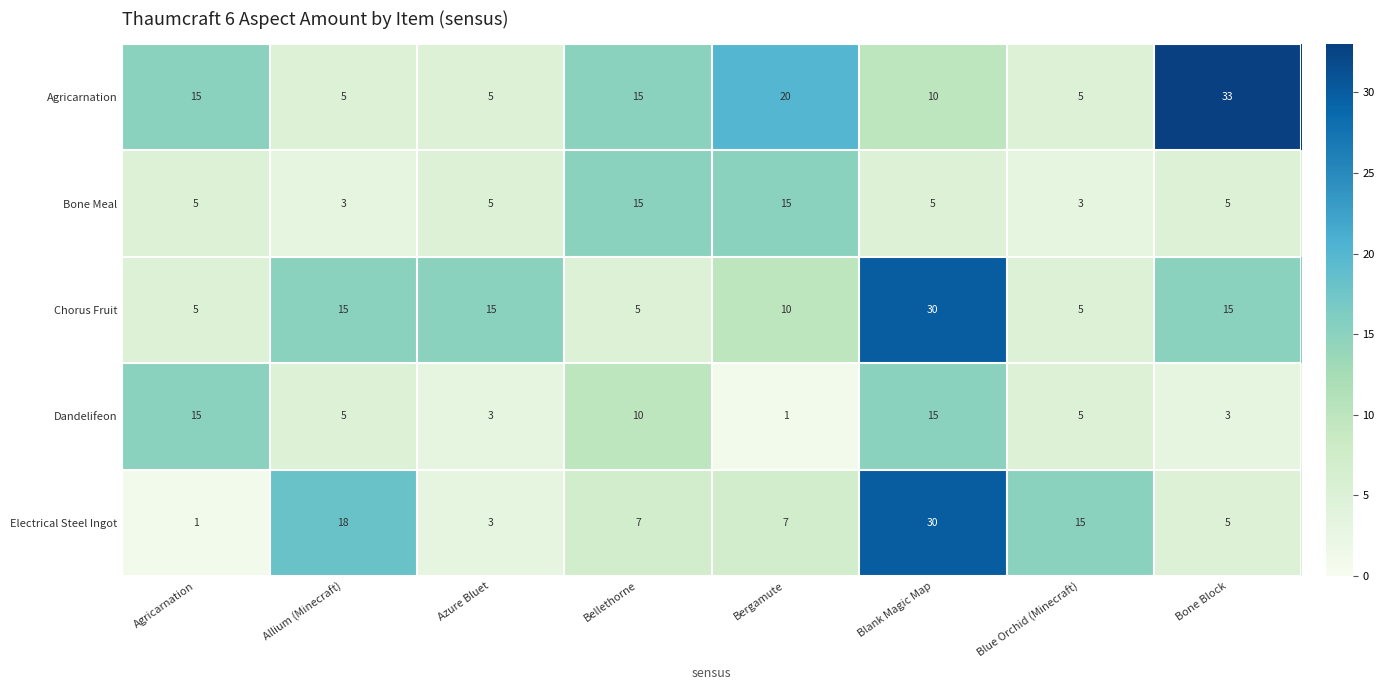

True or false: Dandelifeon has a value of 15 at Blank Magic Map.

True